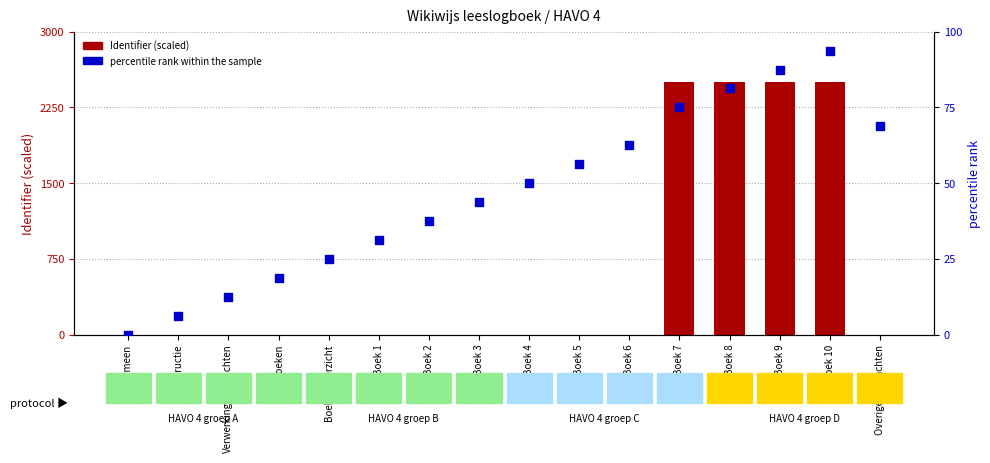

What are all the series names shown in the legend?

Identifier (scaled), percentile rank within the sample